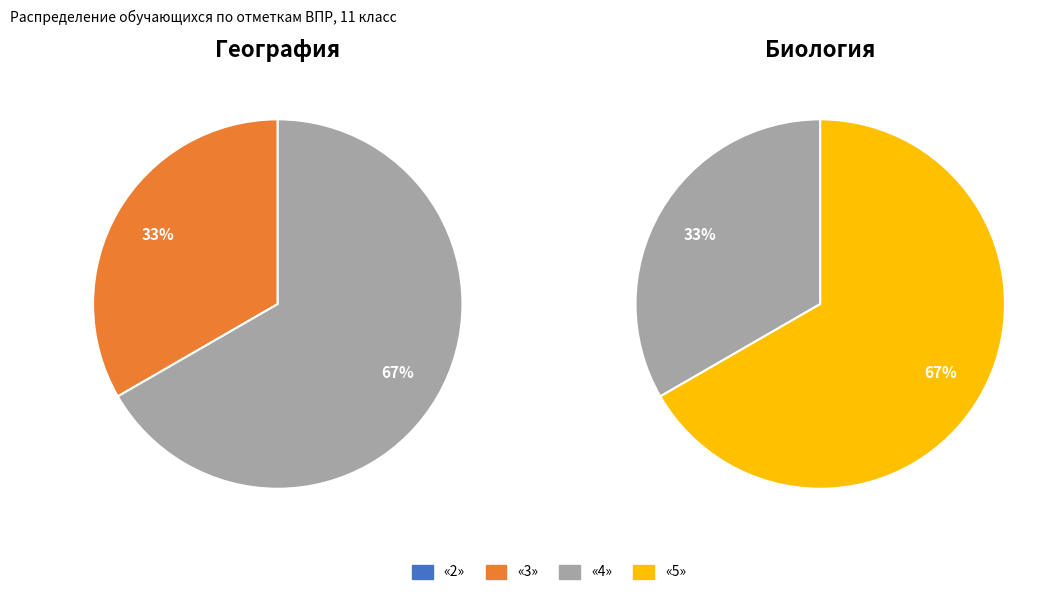

Does any single category account for the majority?

Yes